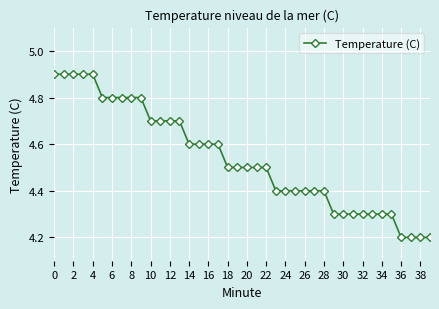

What is the difference between the maximum and minimum values?

0.7